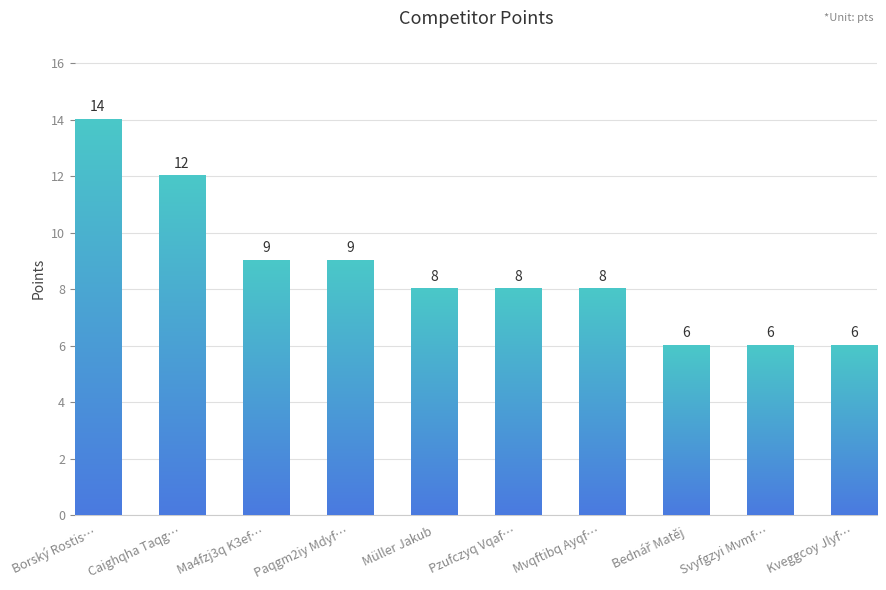

Is it true that the value at Kveggcoy Jlyf… is 6?

True